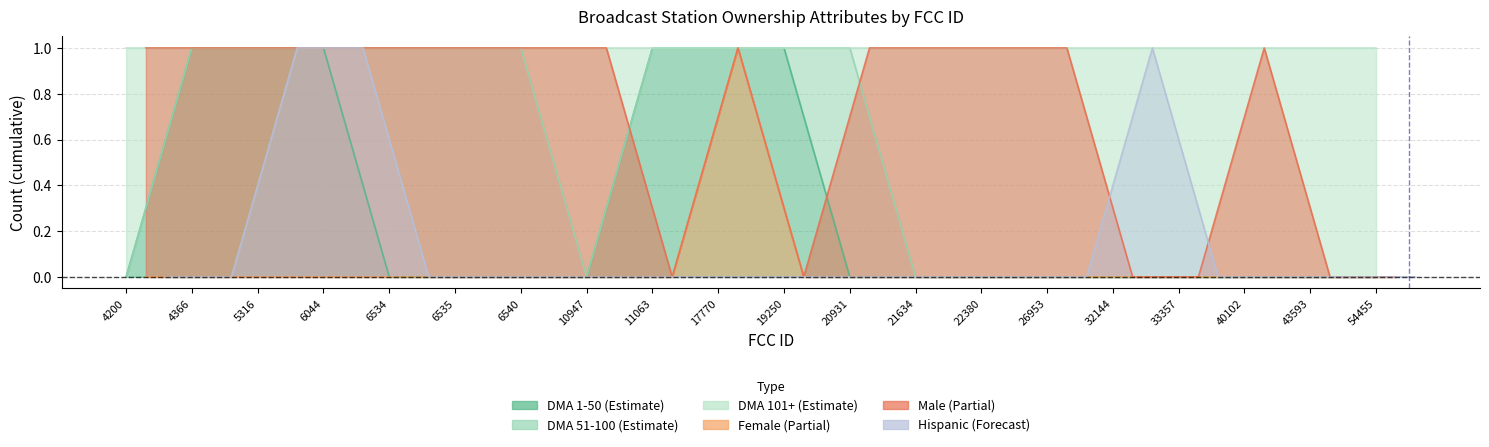

Is it true that DMA_1_50 equals 0 at 26953?

True